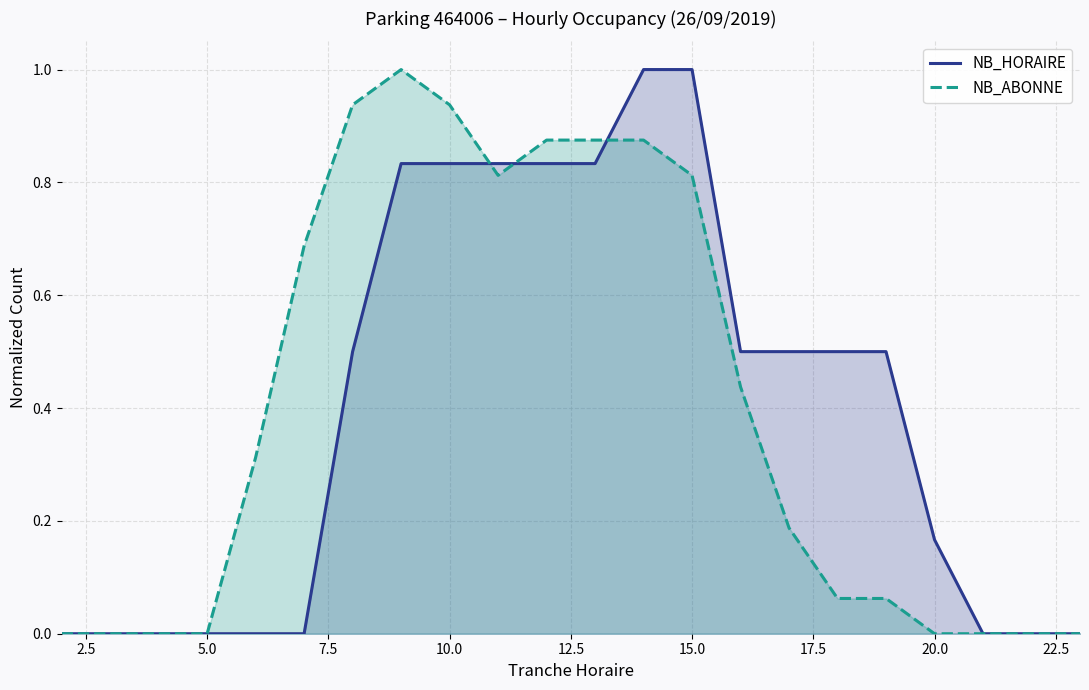

Which series has the largest total across all categories?

NB_ABONNE